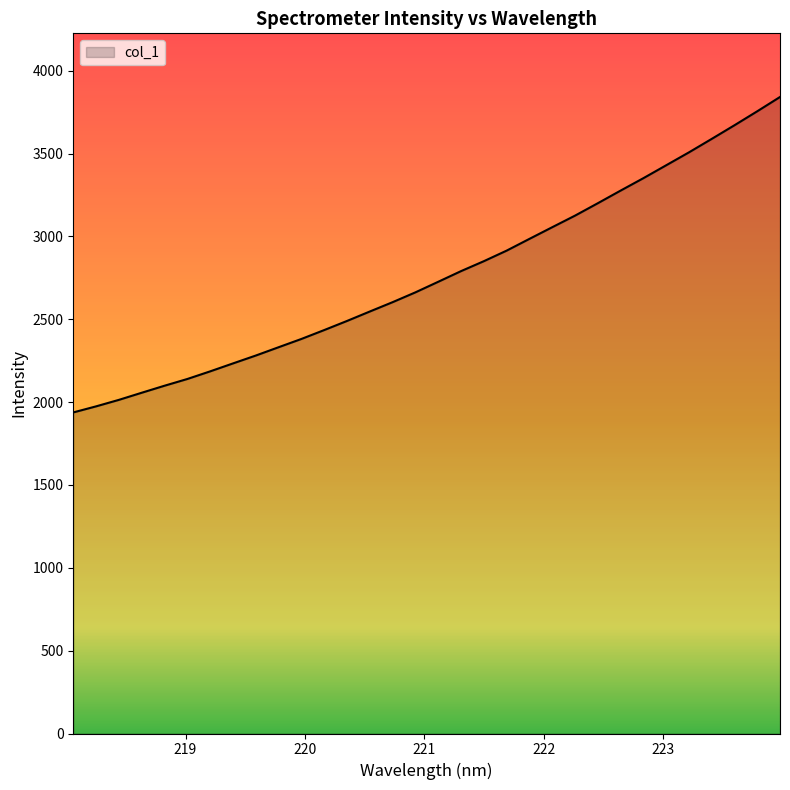

What is the maximum value shown in the chart?

3841.3